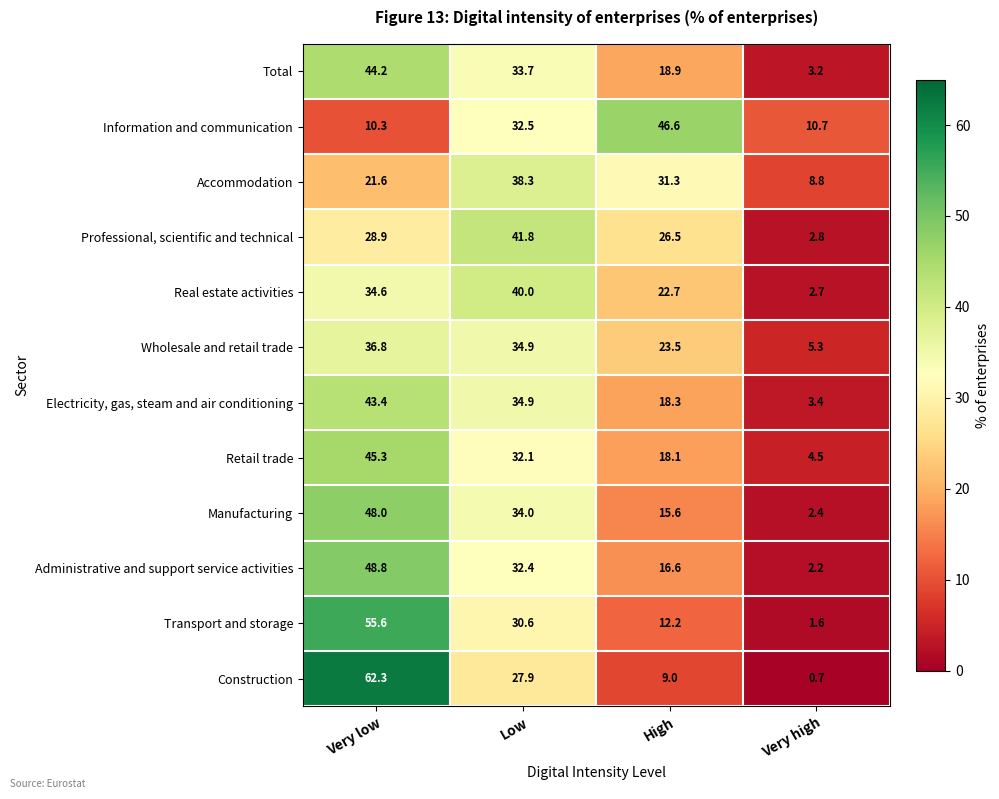

The value of Administrative and support service activities at High is 5.4. True or false?

False